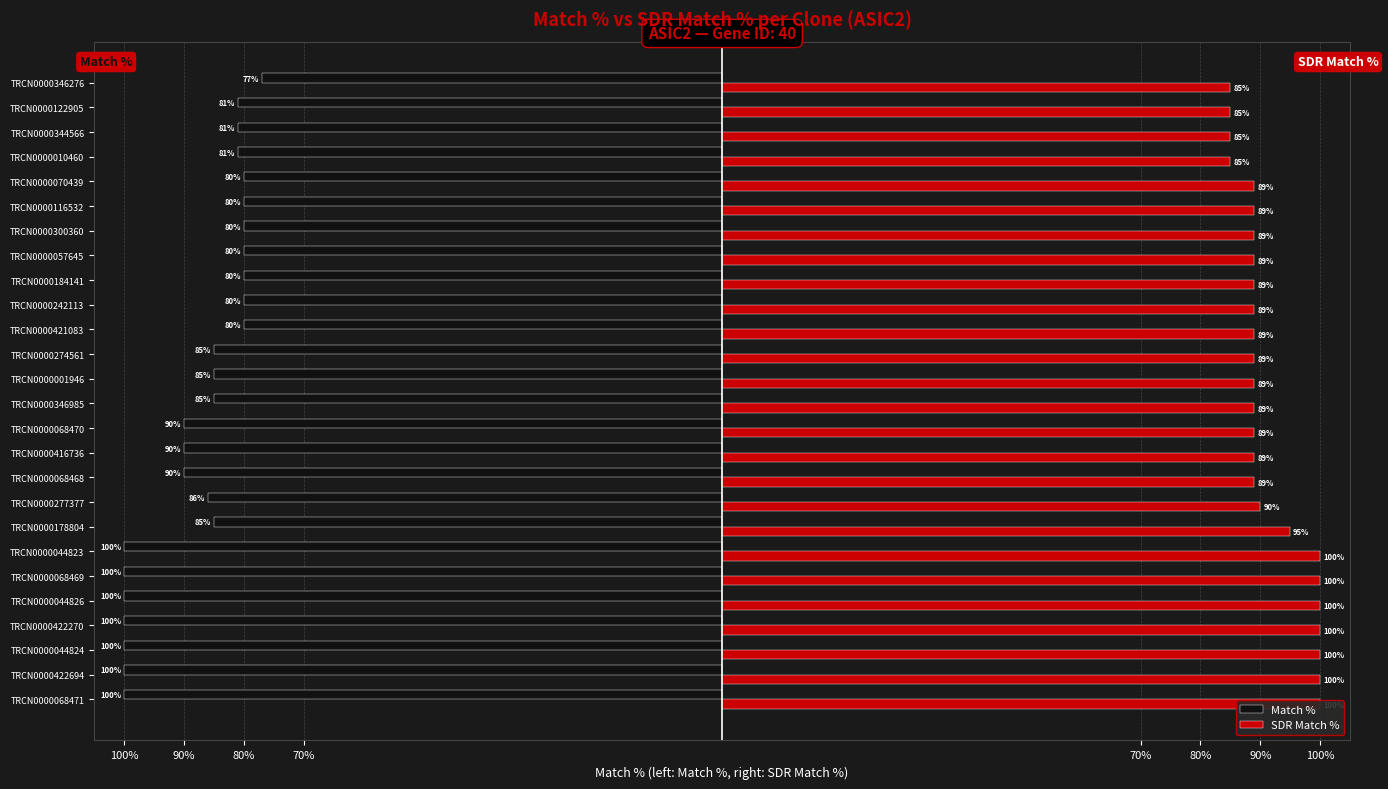

What is the difference between the maximum and minimum values in the Match % series?

23